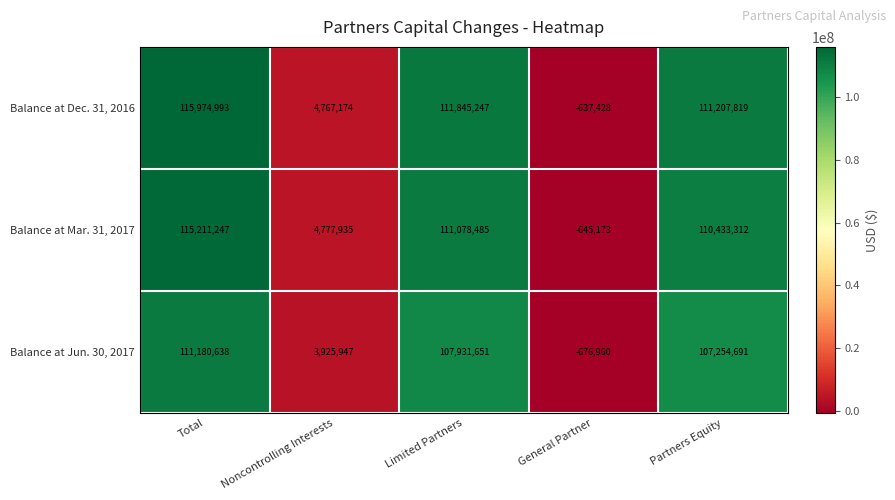

How many data points does each series have?

5